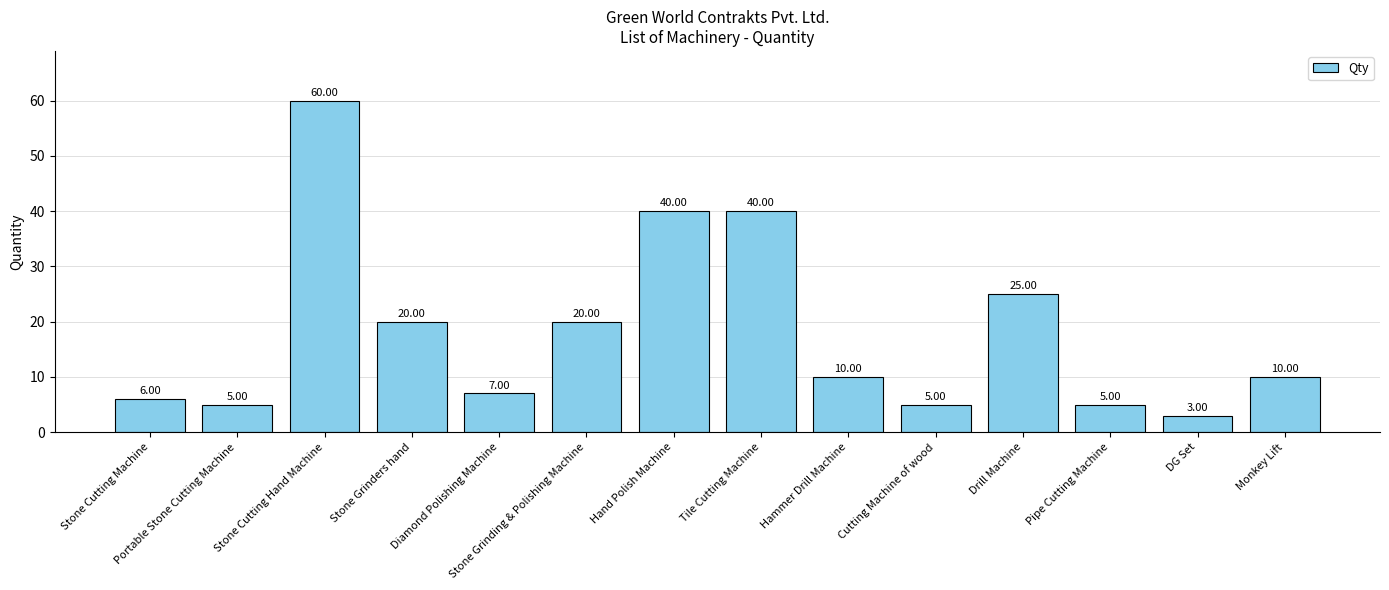

Between Hand Polish Machine and Pipe Cutting Machine, which is larger?

Hand Polish Machine